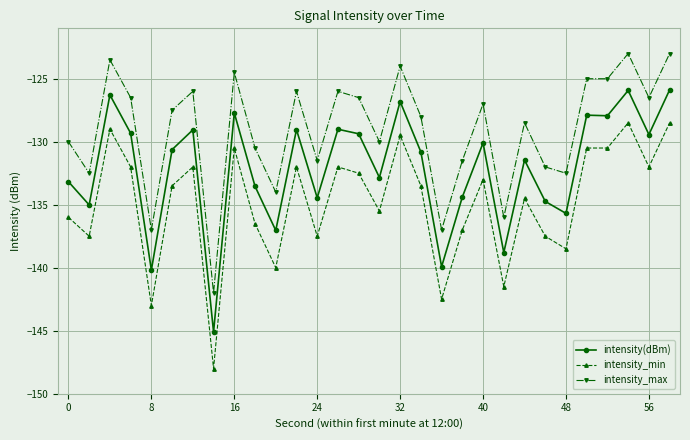

True or false: intensity(dBm) has more than 1 interior local peaks.

True